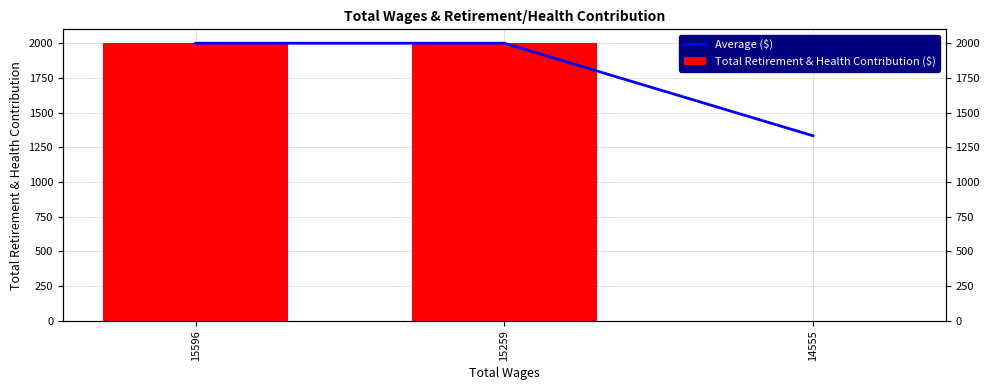

The Average ($) series shows 1261.8 at 15596. True or false?

False